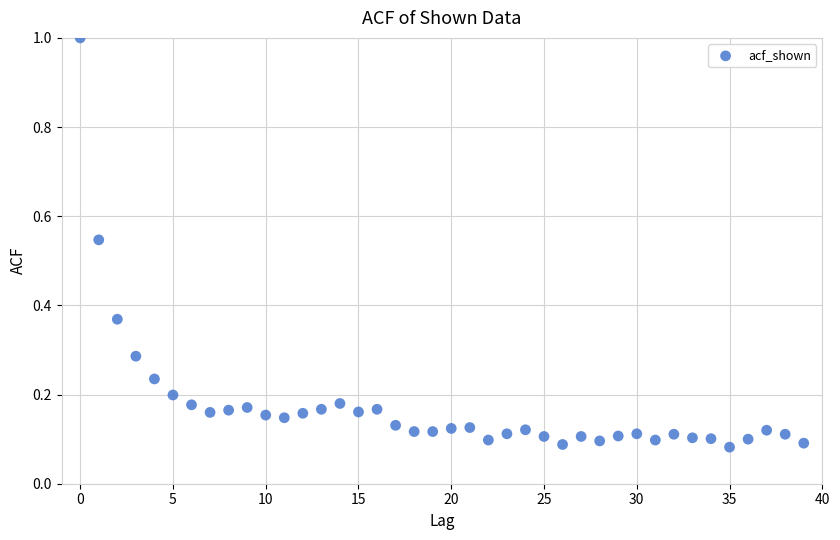

What is the range of Y values (max minus min)?

0.9